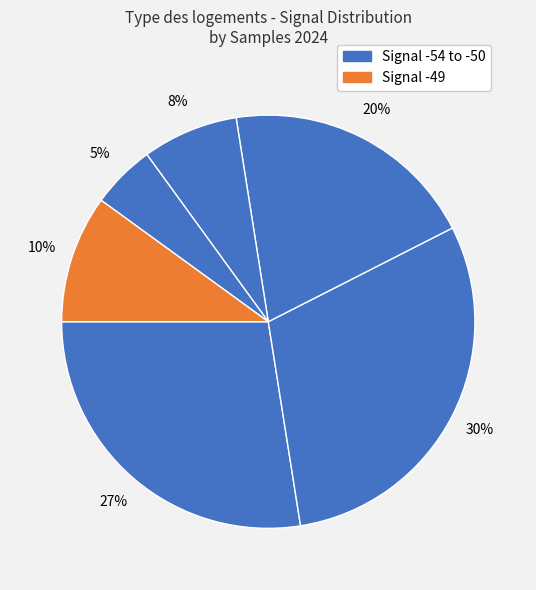

How many slices are in this pie chart?

6